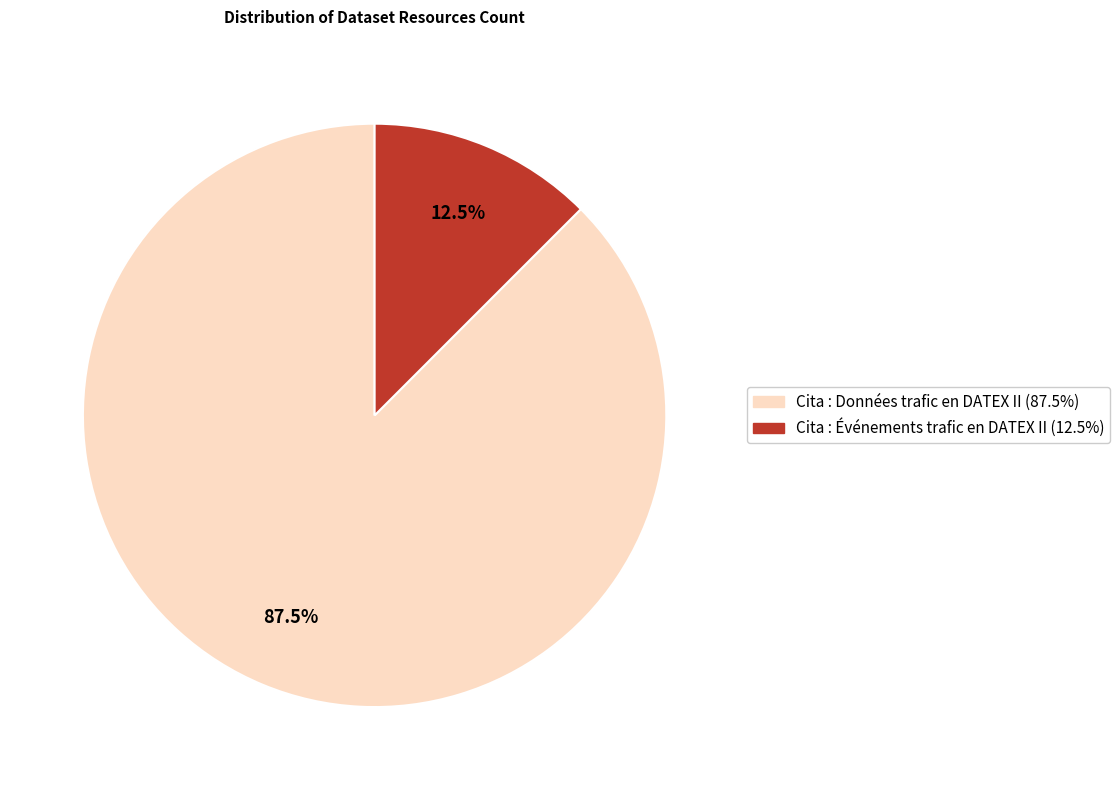

Rank the categories by value from lowest to highest.

Cita : Événements trafic en DATEX II, Cita : Données trafic en DATEX II